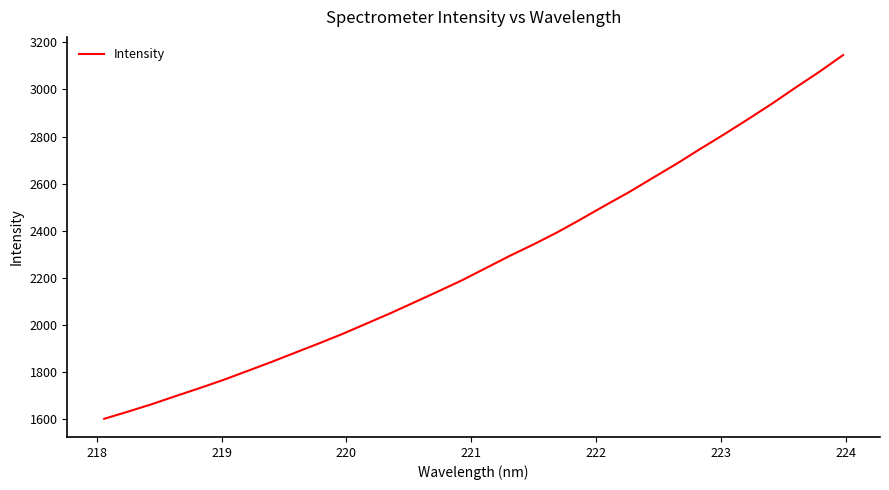

What is the greatest value displayed?

3145.9